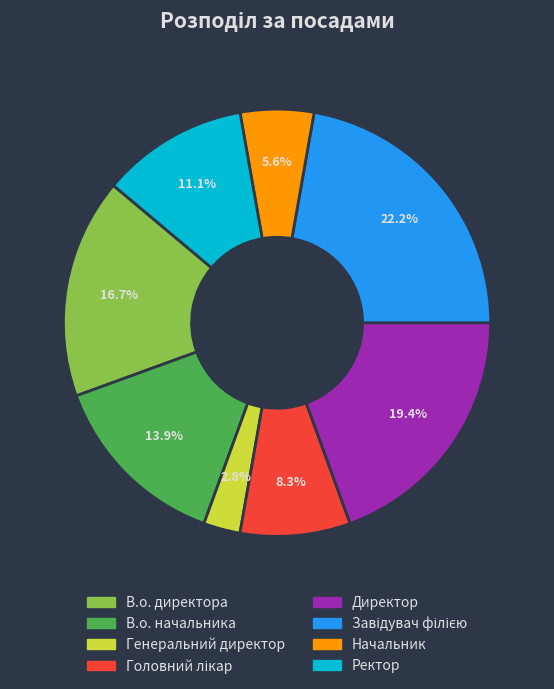

True or false: Ректор accounts for 11% of the total.

True